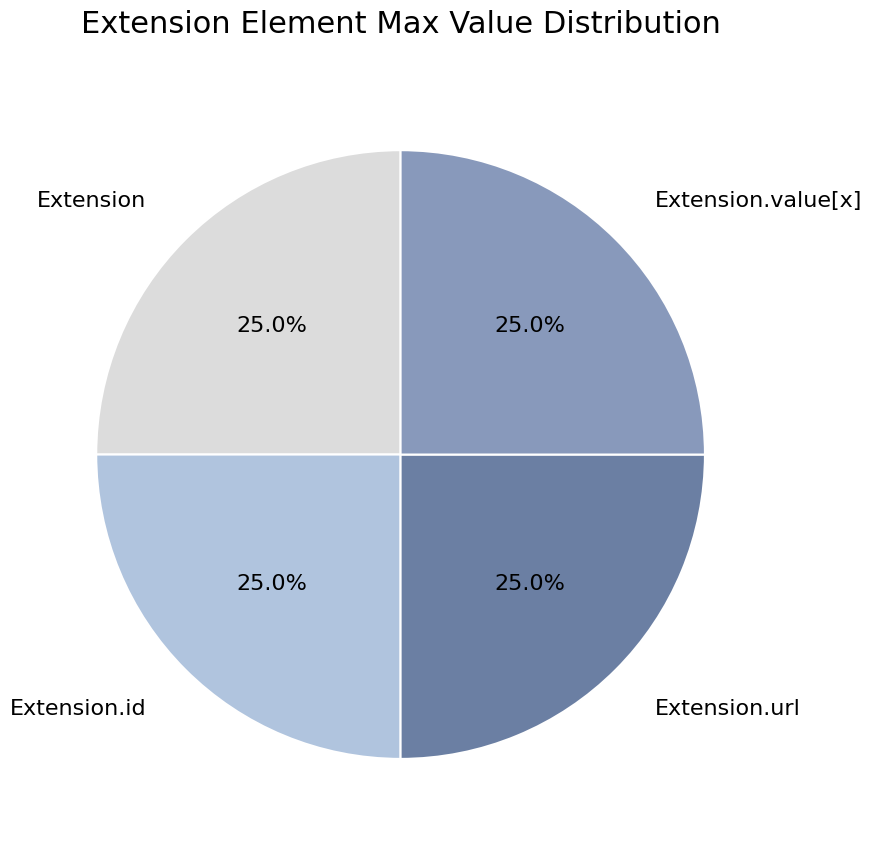

Approximately how many times larger is the value at Extension.value[x] compared to Extension.id?

1.0